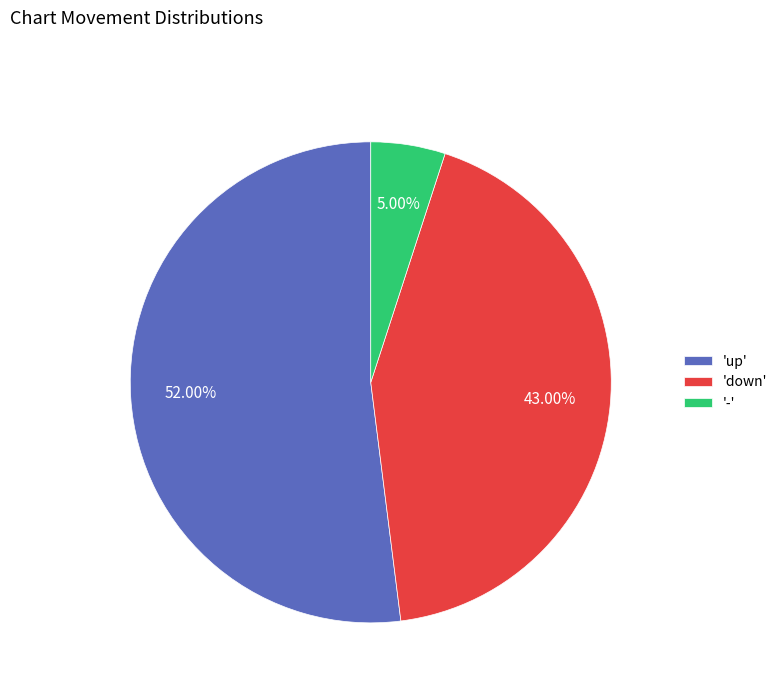

What is the largest slice in the pie chart?

'up'